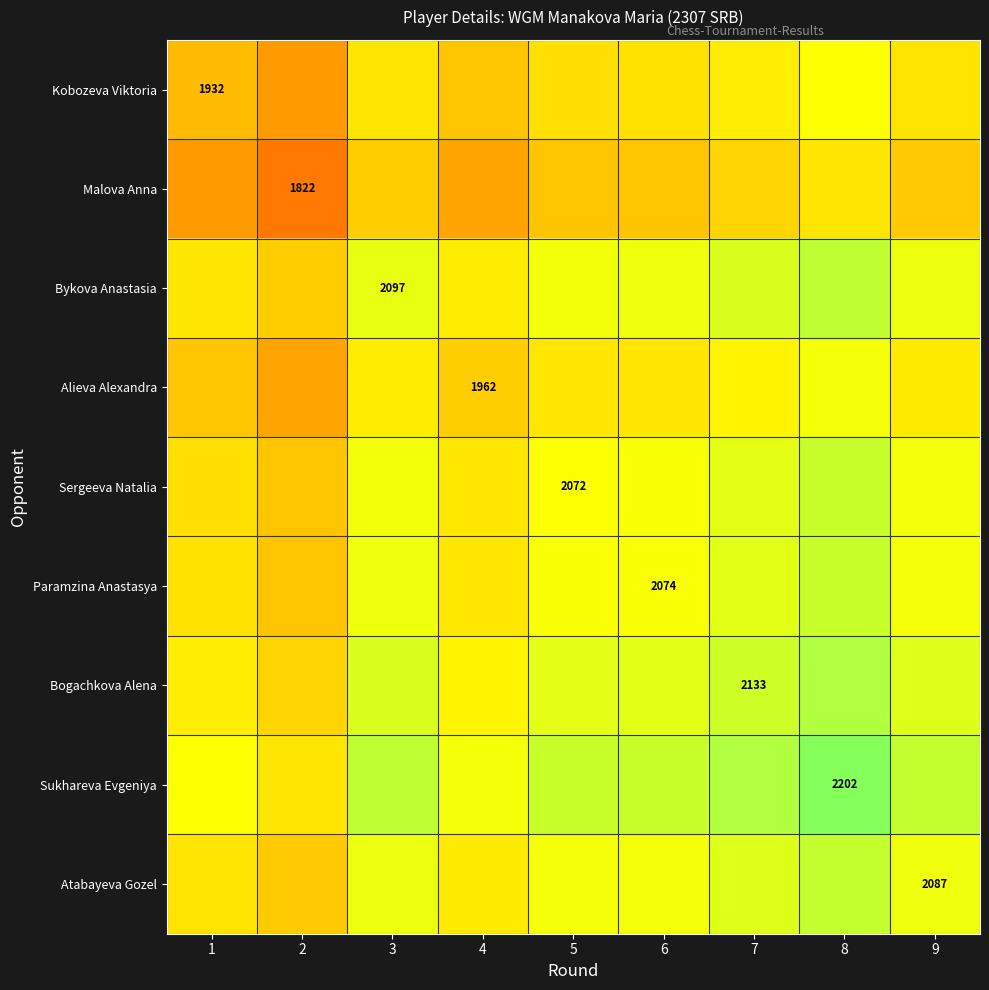

Rank the categories by Malova Anna value from highest to lowest.

8, 7, 3, 9, 6, 5, 4, 1, 2